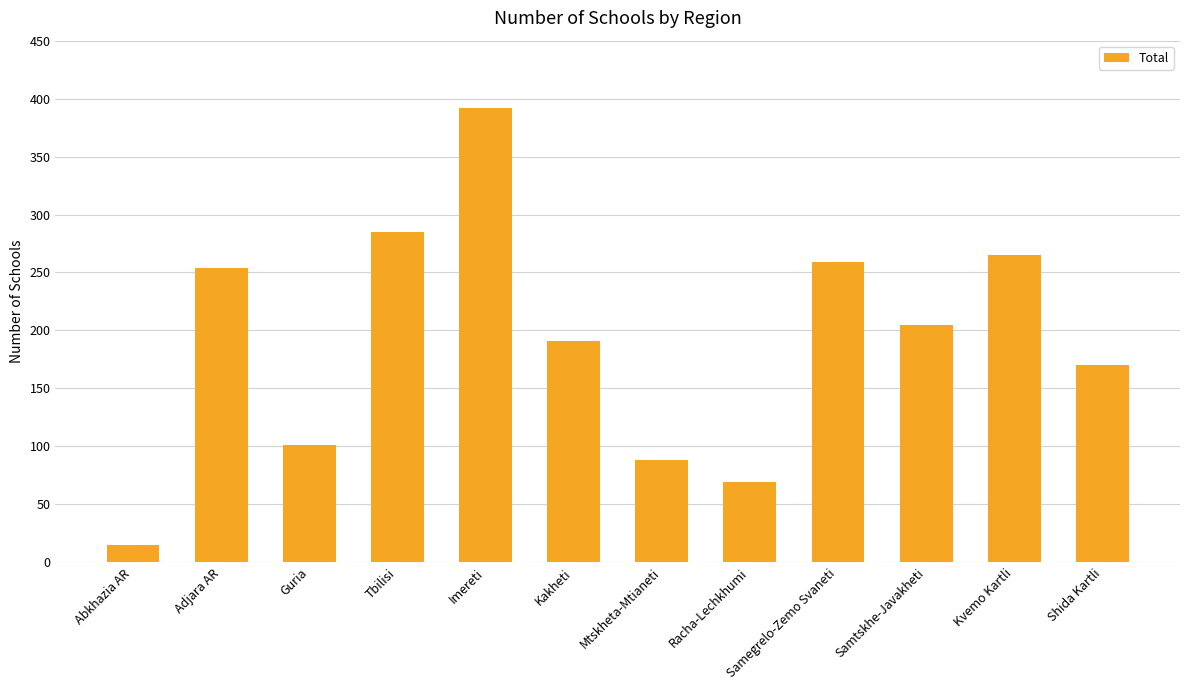

Reading left to right, what are all the values shown in this chart?

15	254	101	285	392	191	88	69	259	205	265	170